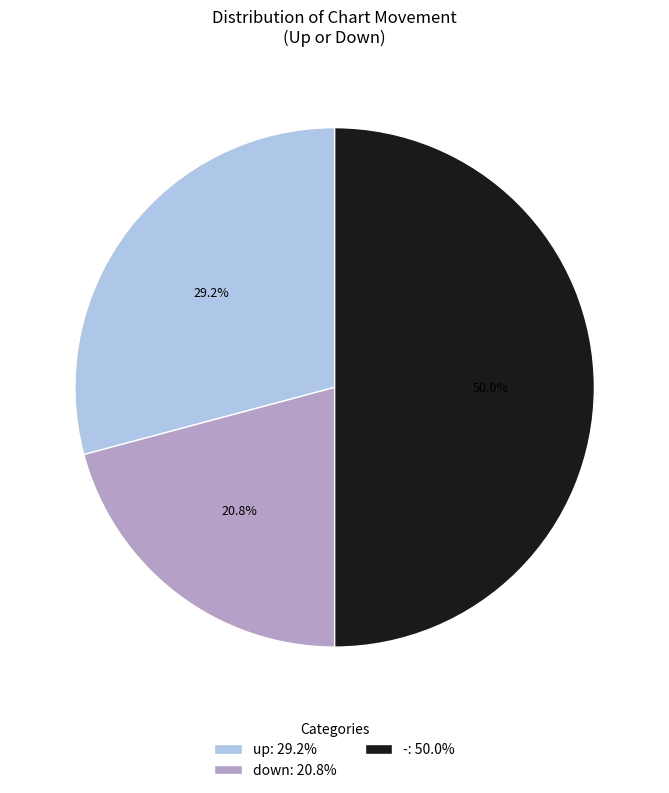

Rank the categories by value from lowest to highest.

down, up, -